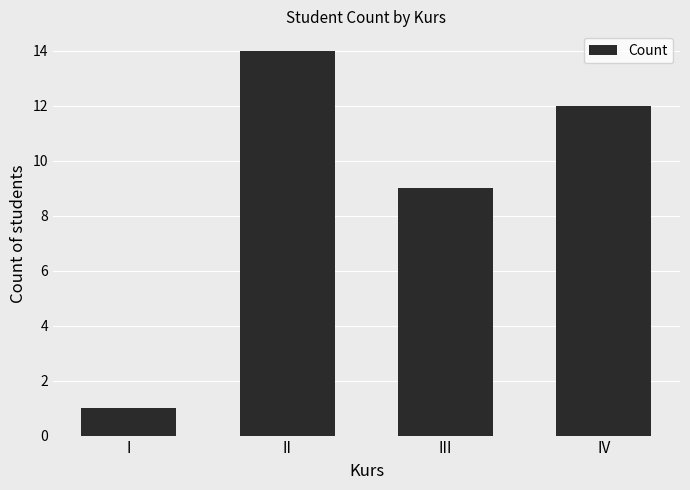

What is the minimum value shown in the chart?

1